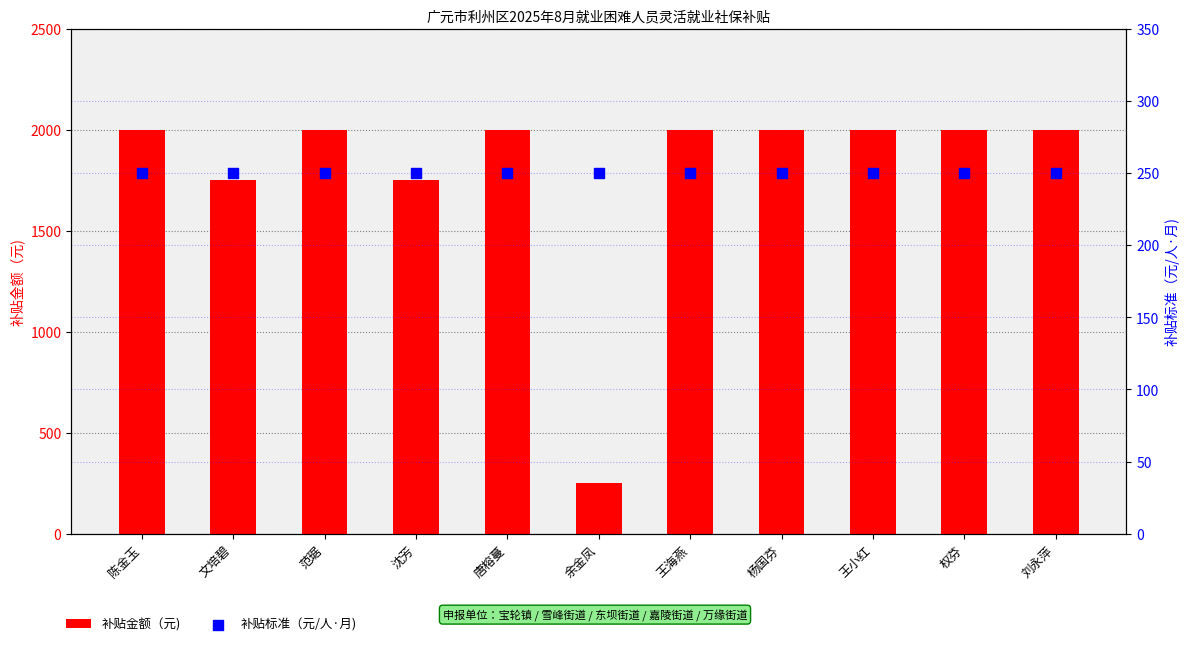

What are all the series names shown in the legend?

补贴金额（元), 补贴标准（元/人·月)